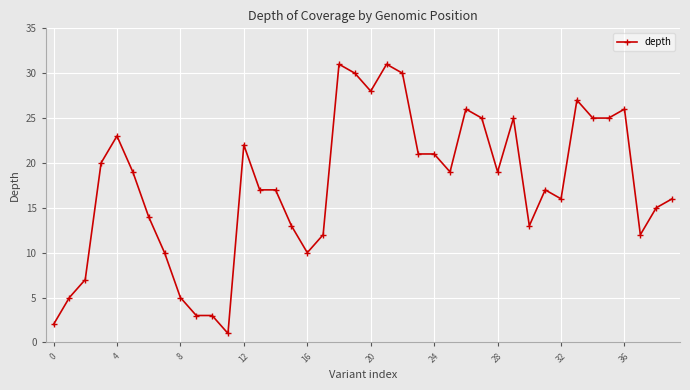

Count the number of categories in the chart.

40